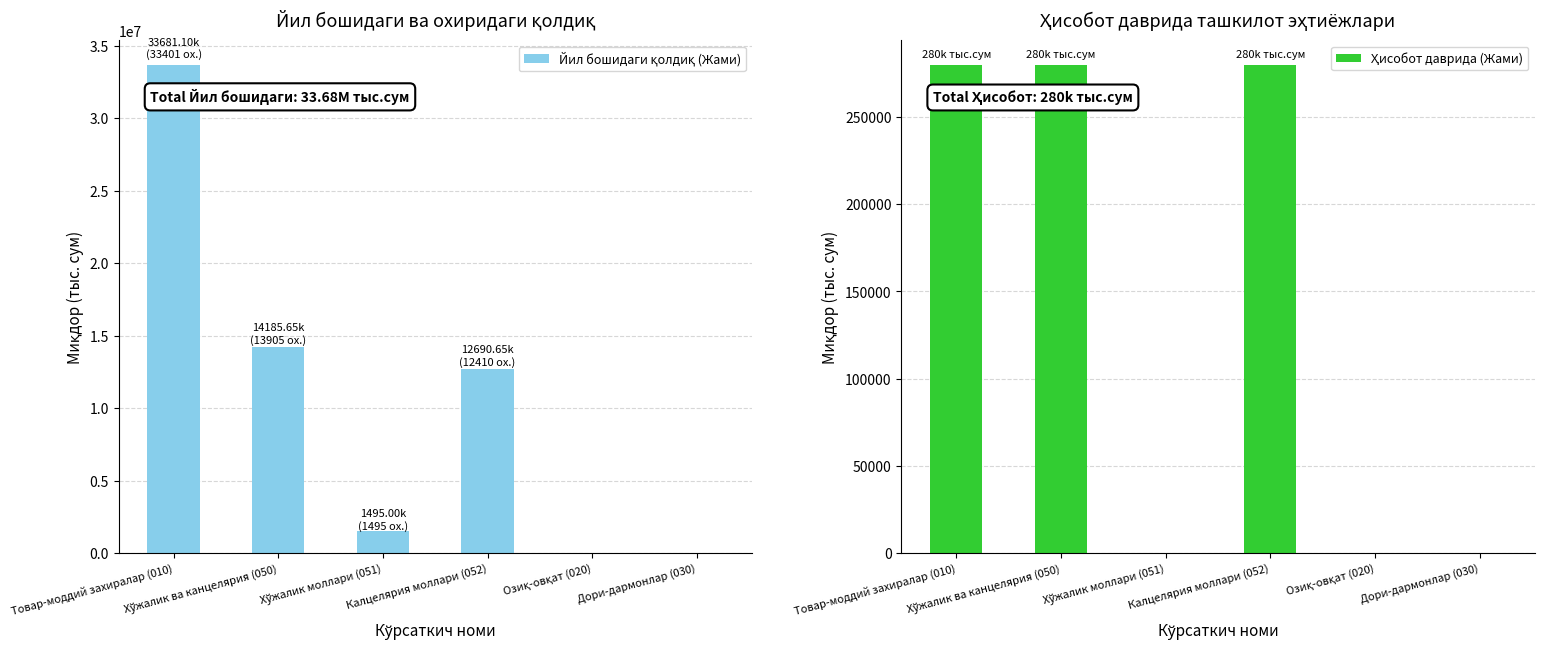

Reading left to right, extract all data points from this chart.

Йил бошидаги қолдиқ (Жами): 33681096.0	14185652.0	1495000.0	12690652.0	0.0	0.0
Ҳисобот даврида (Жами): 280000.0	280000.0	0.0	280000.0	0.0	0.0